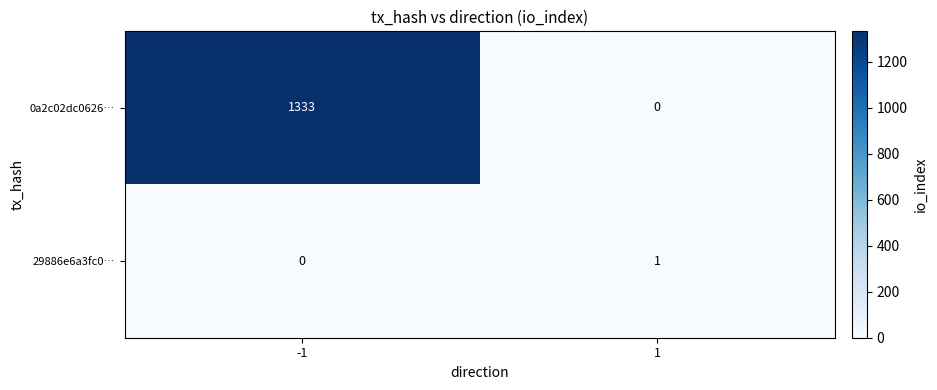

At how many categories does at least one series exceed 336?

1